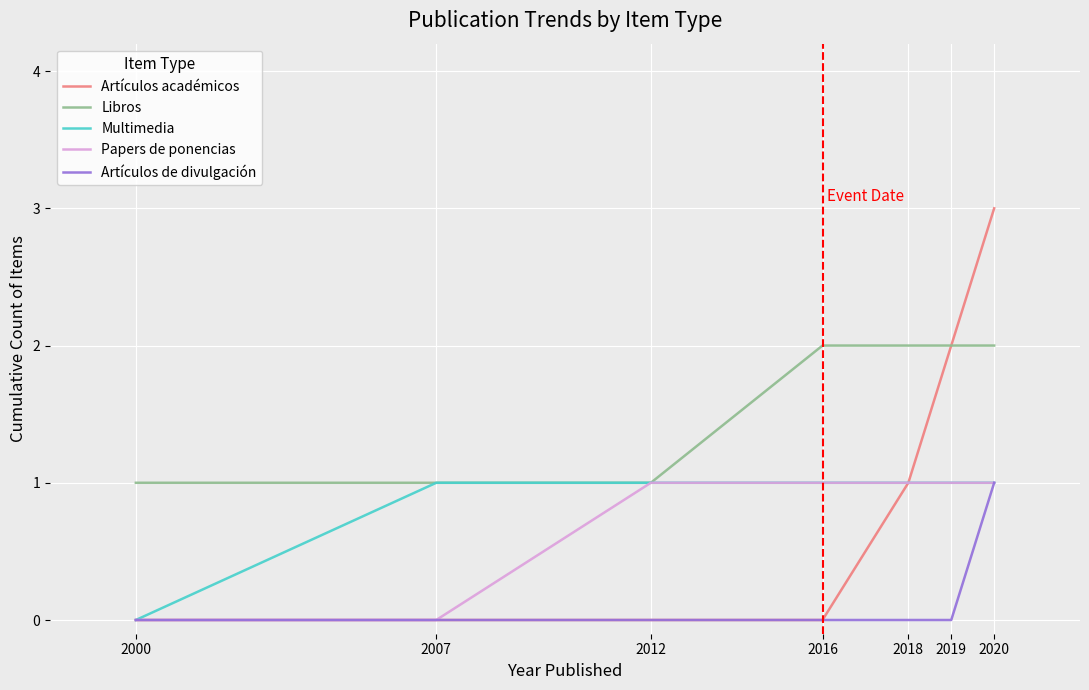

What is the highest value of the Papers de ponencias series?

1